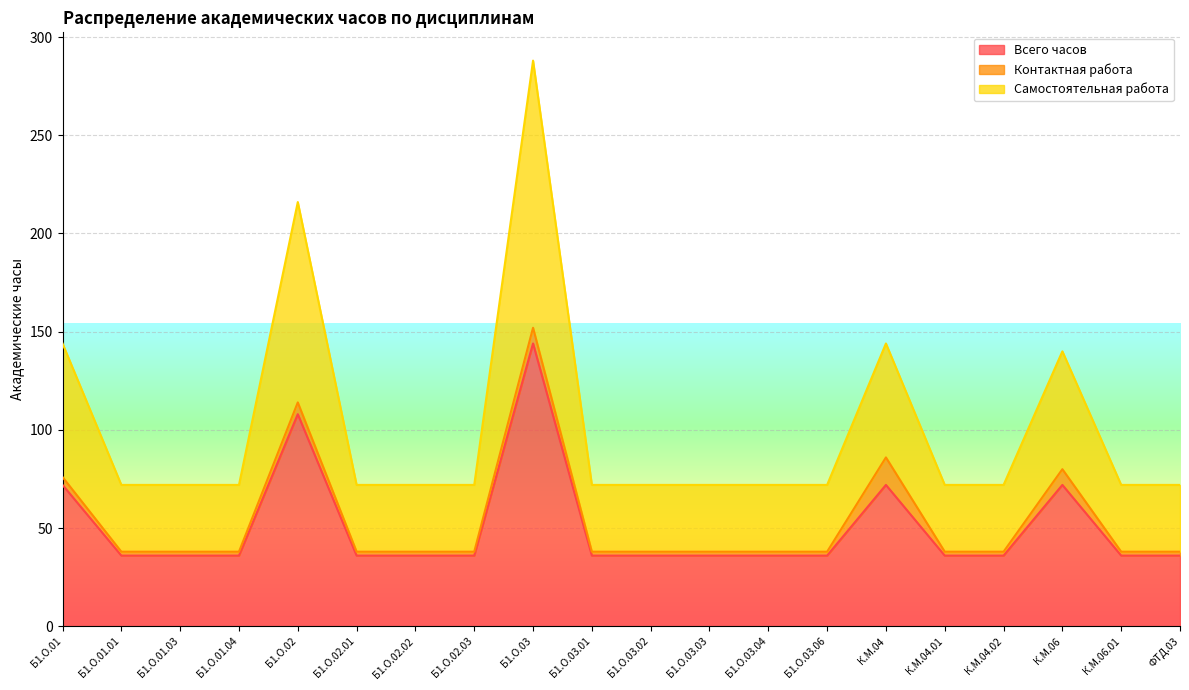

What is the difference between the highest and lowest values at Б1.О.01.03?

36